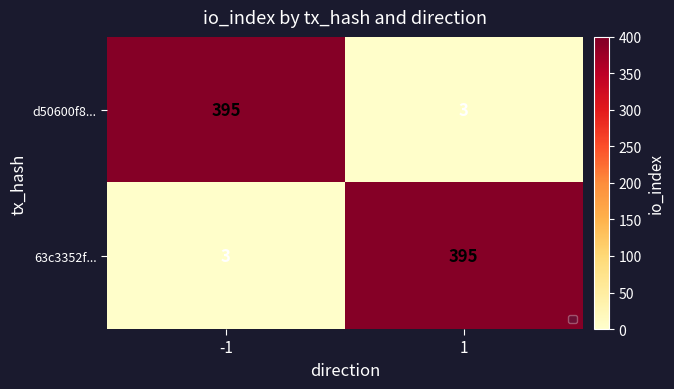

True or false: 63c3352f... has a value of 395 at 1.

True